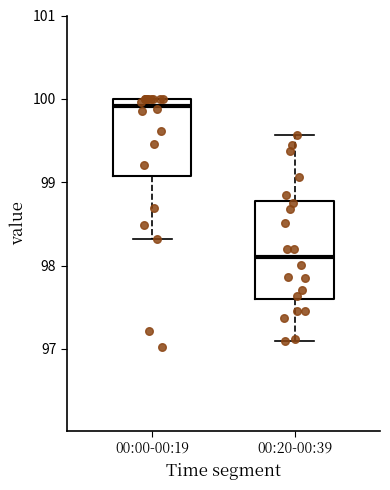

Which box is the tallest, from its lower edge to its upper edge?

00:20-00:39